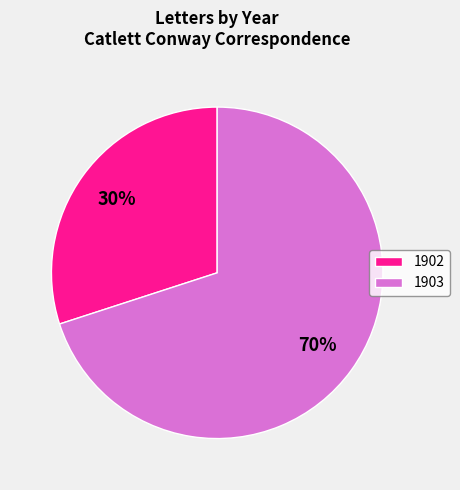

Count the number of slices in the pie.

2